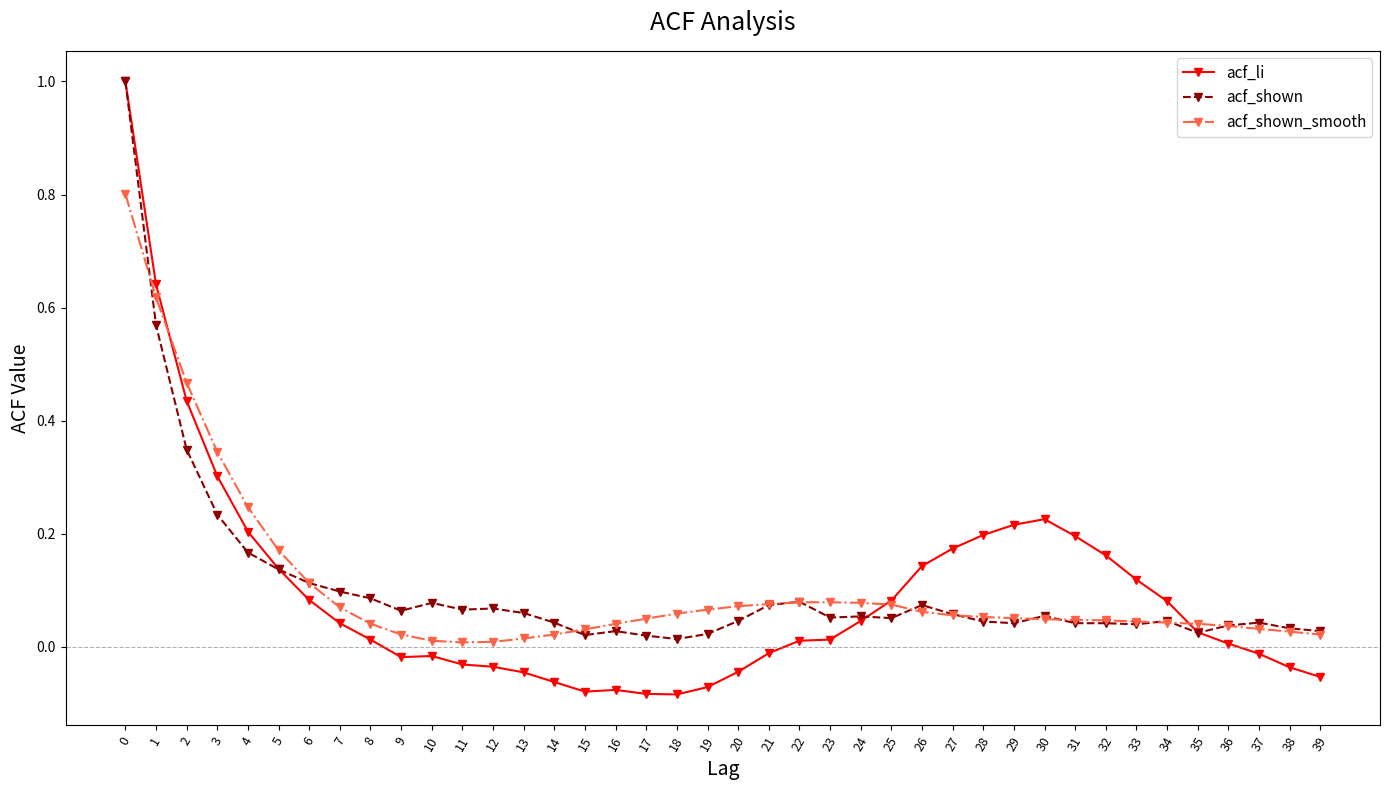

The acf_shown_smooth series shows 0.0 at 11. True or false?

True